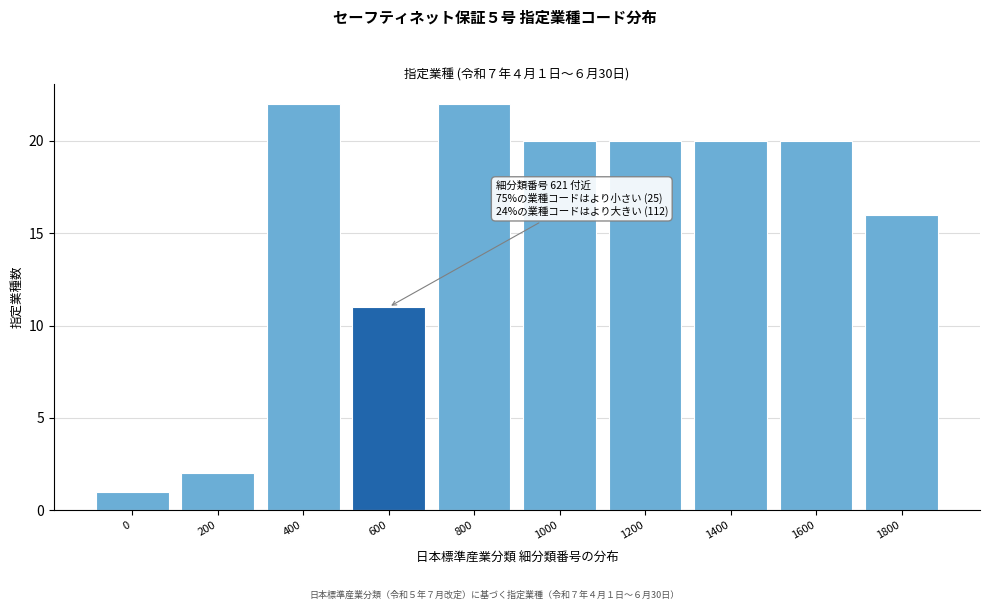

Reading left to right, what are all the values shown in this chart?

0=1	200=2	400=22	600=11	800=22	1000=20	1200=20	1400=20	1600=20	1800=16